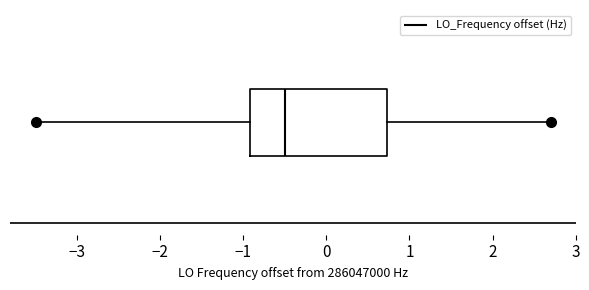

Read this box plot against the x-axis: the position of the median line, the range covered by the box, and the ends of both whiskers. The values are not printed on the chart, so give them approximately, as read against the axis.

median -0.5, box -0.9 to 0.7, whiskers -3.5 to 2.7